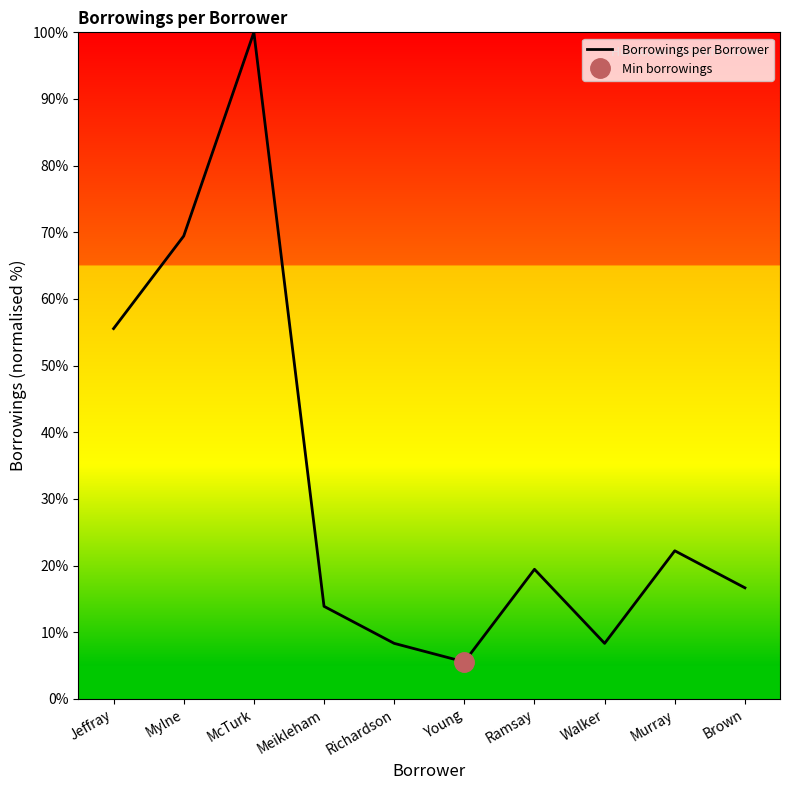

Rank the categories by value from highest to lowest.

McTurk, Mylne, Jeffray, Murray, Ramsay, Brown, Meikleham, Richardson, Walker, Young